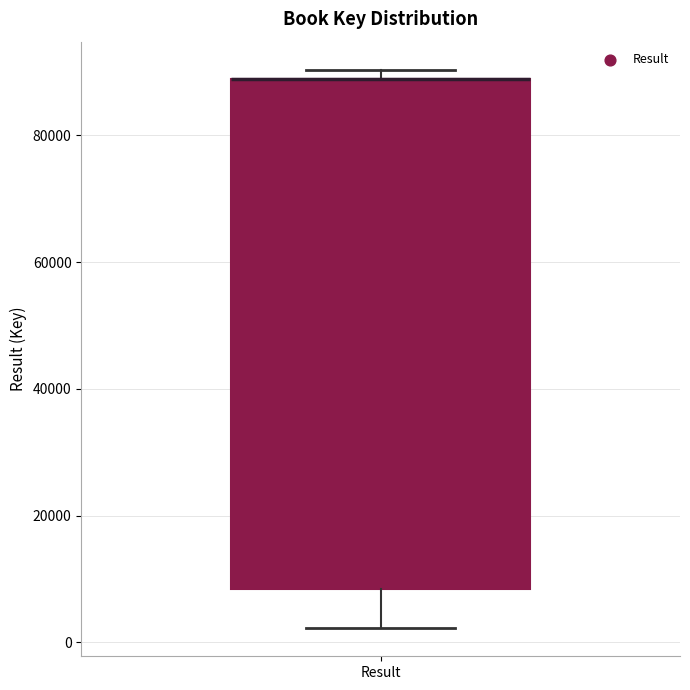

Read this box plot against the y-axis: the position of the median line, the range covered by the box, and the ends of both whiskers. The values are not printed on the chart, so give them approximately, as read against the axis.

median 88000 (drawn on the box's upper edge), box 8000 to 88000, whiskers 2000 to 90000